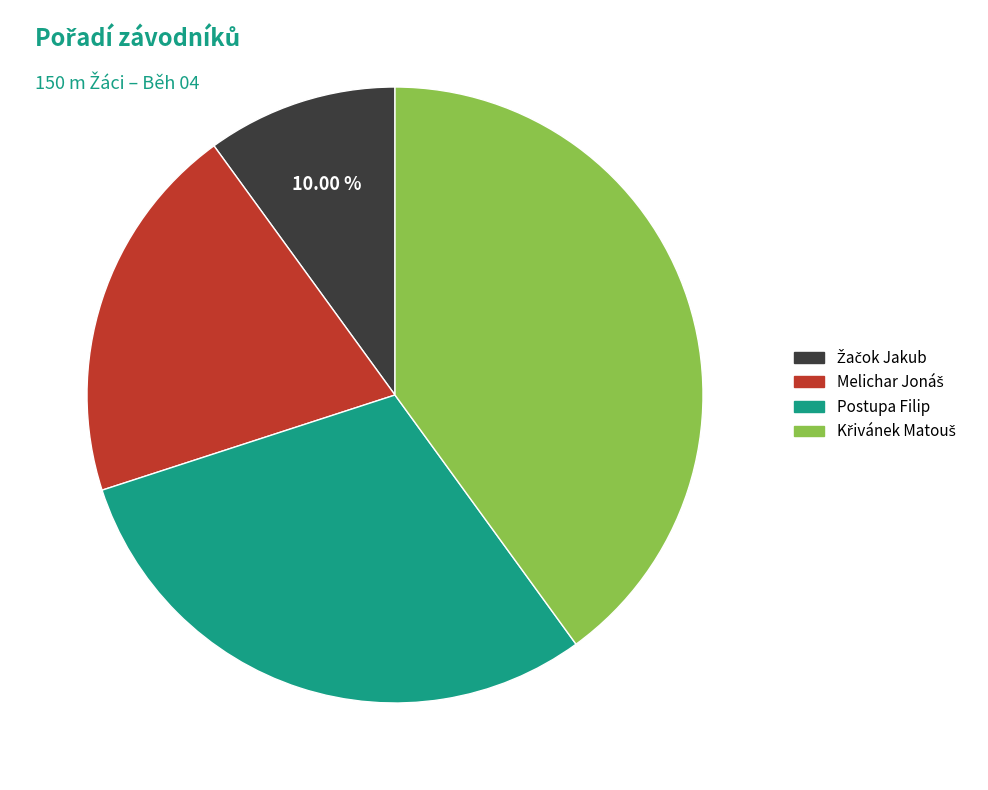

To the nearest percent, what is the difference between the largest and smallest slice percentages?

30%